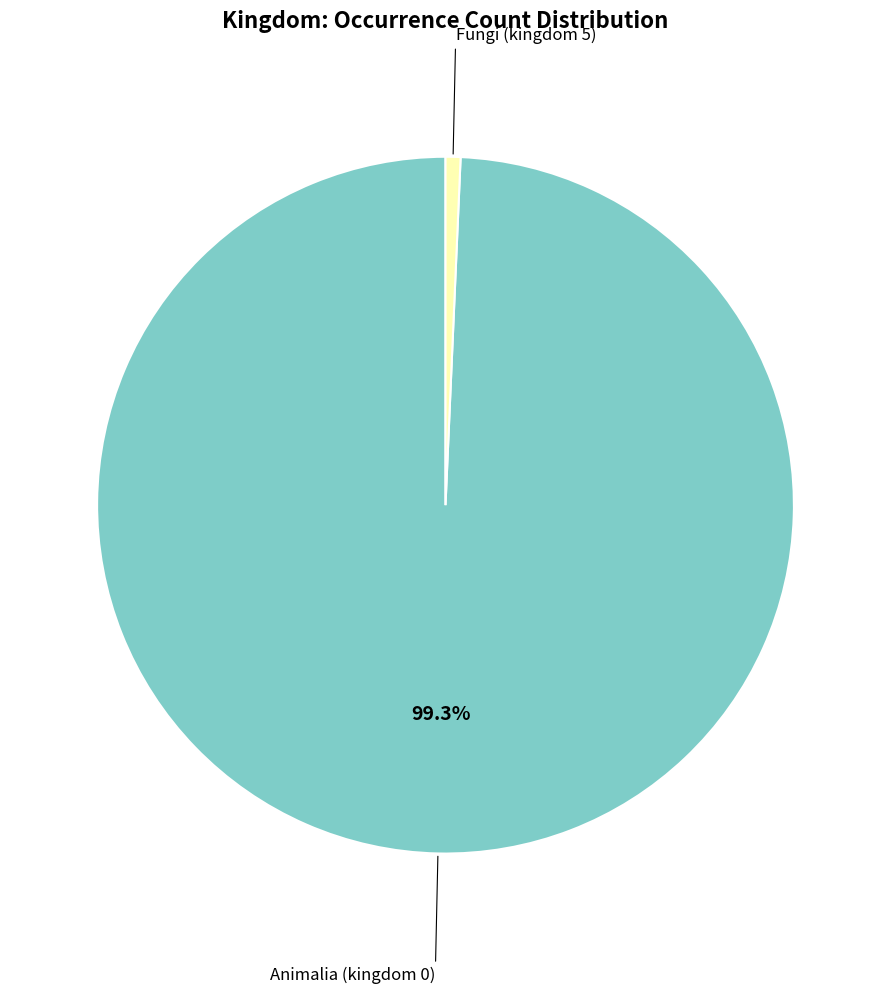

Rank the categories by value from highest to lowest.

Animalia (kingdom 0), Fungi (kingdom 5)